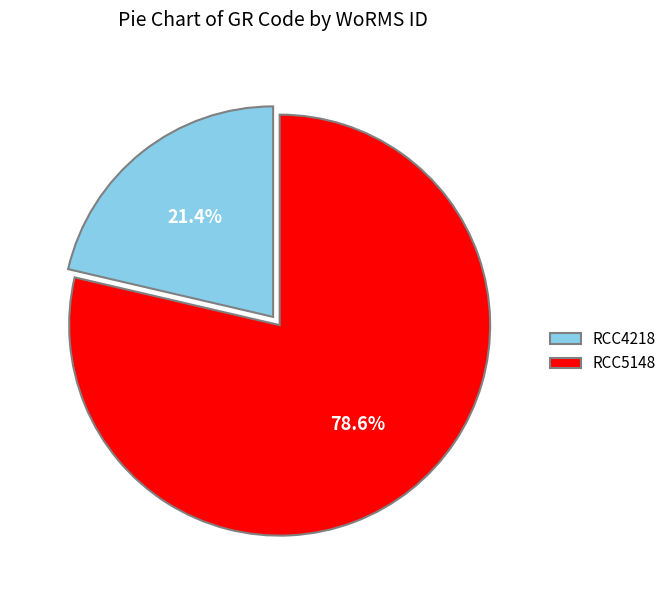

What percentage is the RCC5148 slice, to the nearest percent?

79%